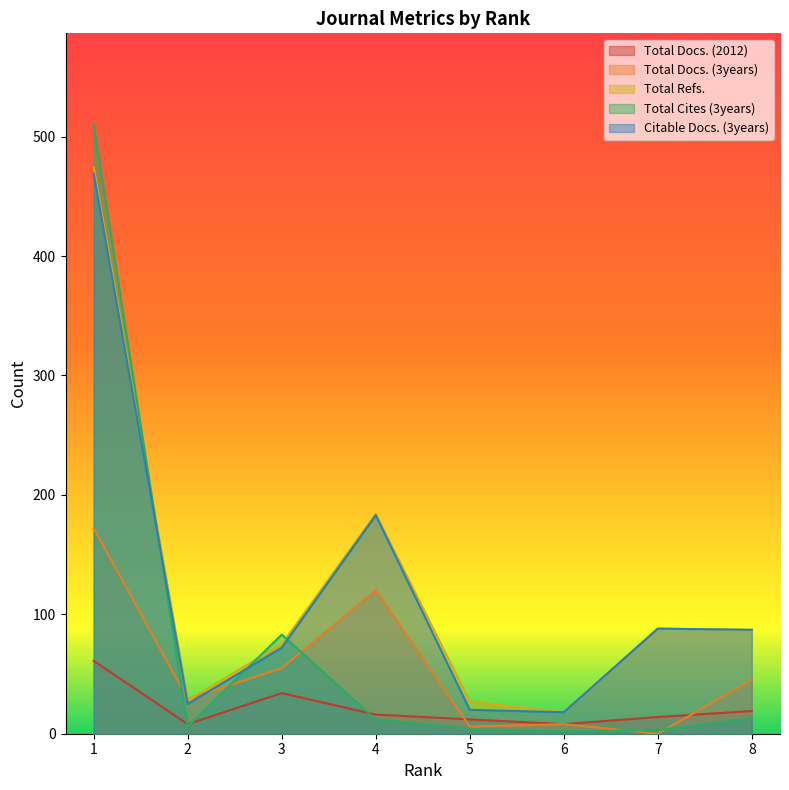

How many values in the Total Docs. (2012) series exceed 16?

3